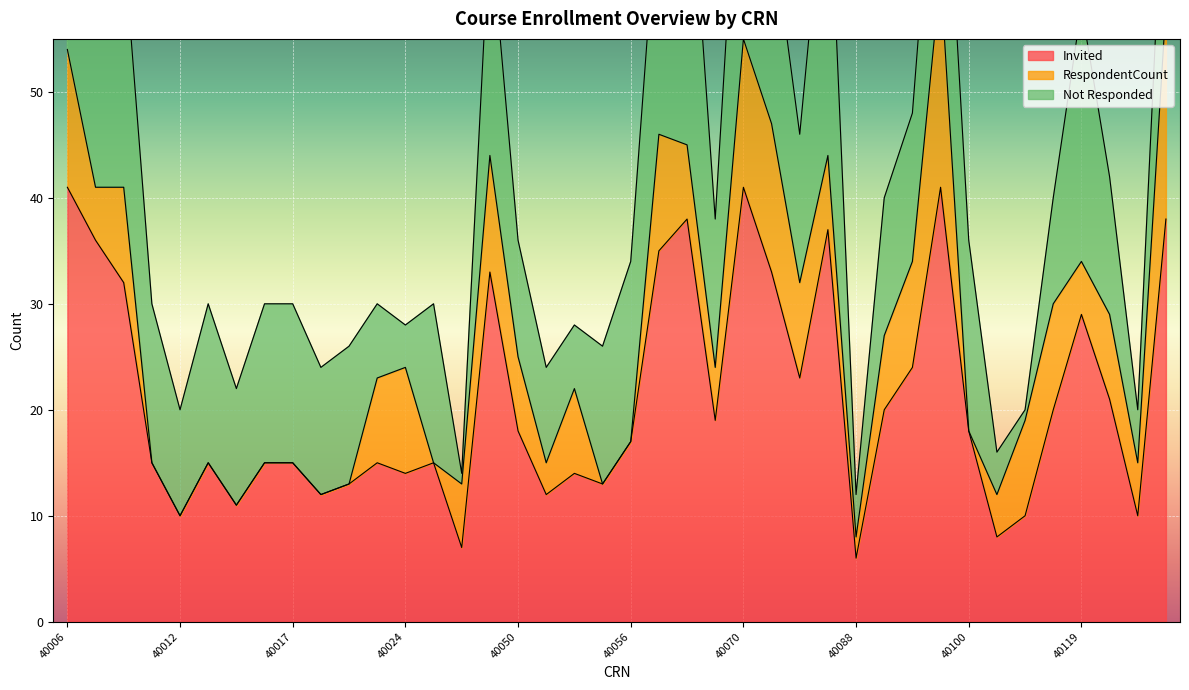

Which label corresponds to the largest value in the chart?

40006